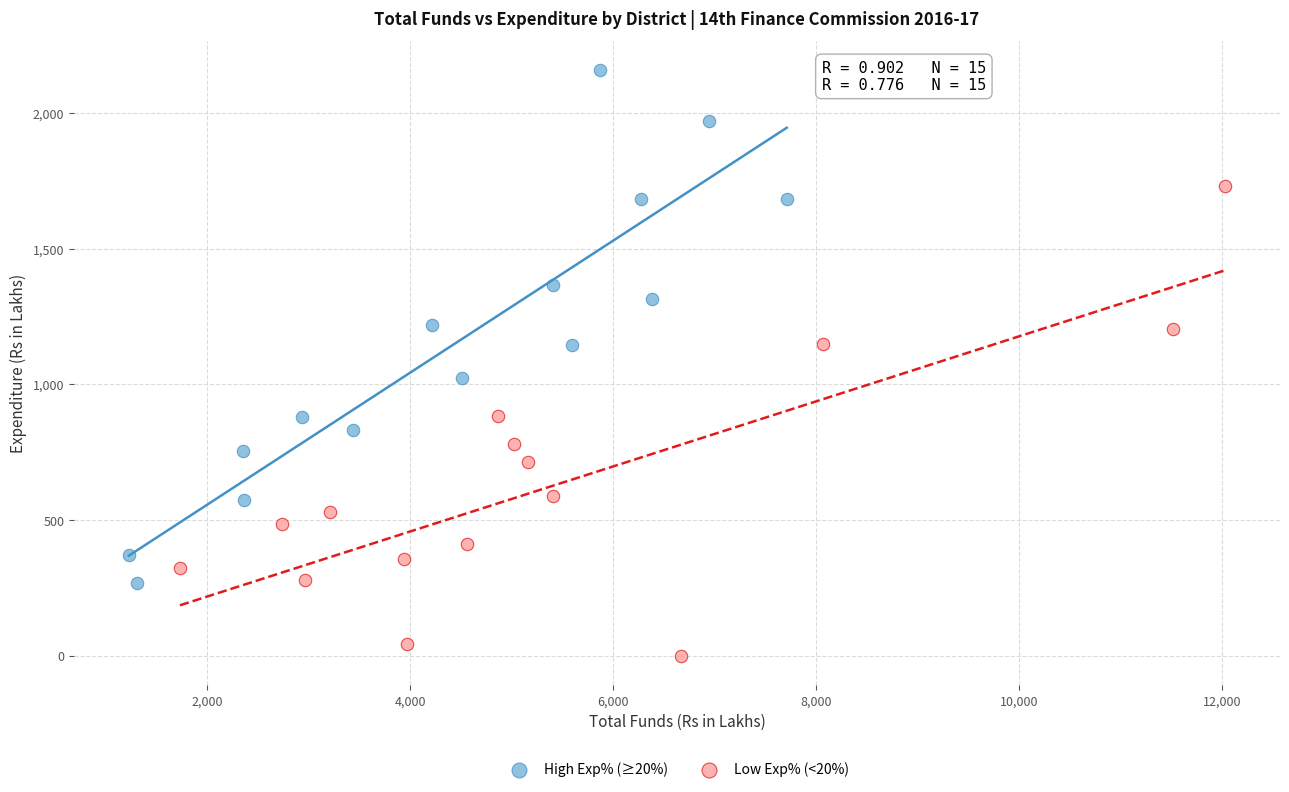

Which series reaches the minimum Y coordinate?

Low Exp% (<20%)